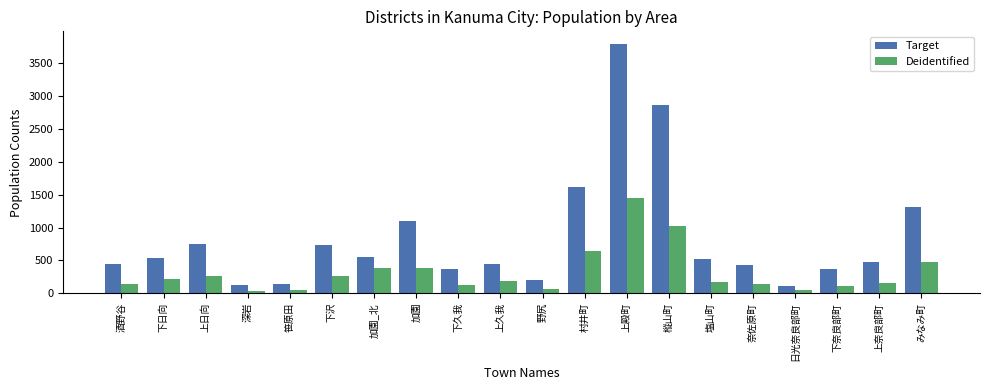

What is the difference between the Deidentified values at 深岩 and 下久我?

94